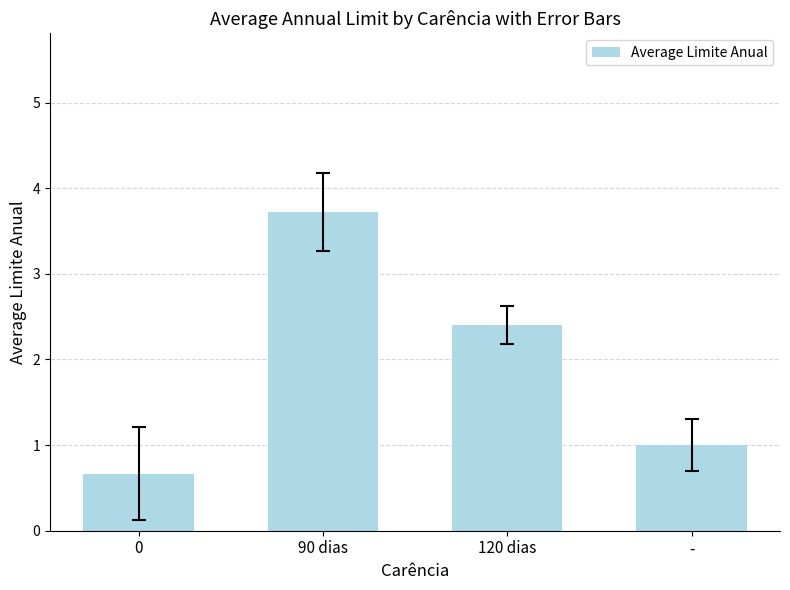

What position from the left is 0?

1